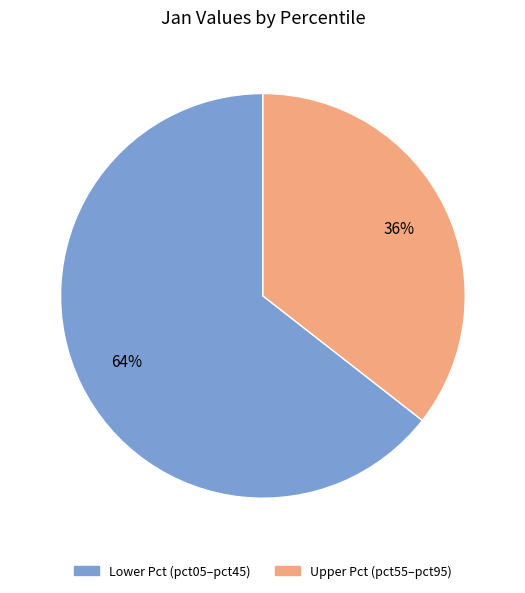

How many segments does this pie chart have?

2